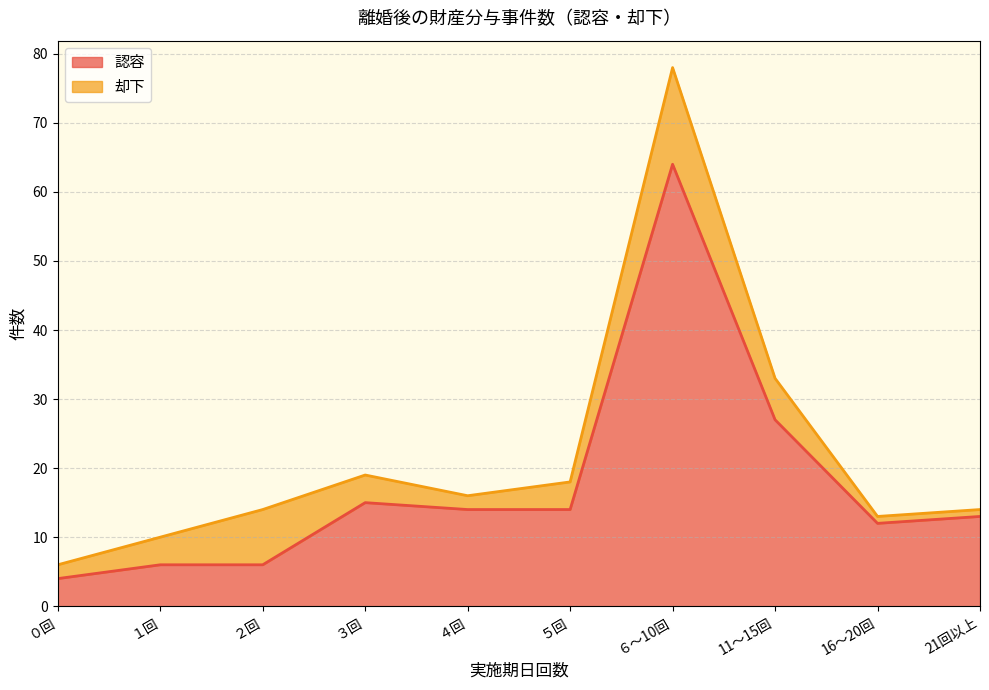

What is the difference between the maximum and minimum values?

60